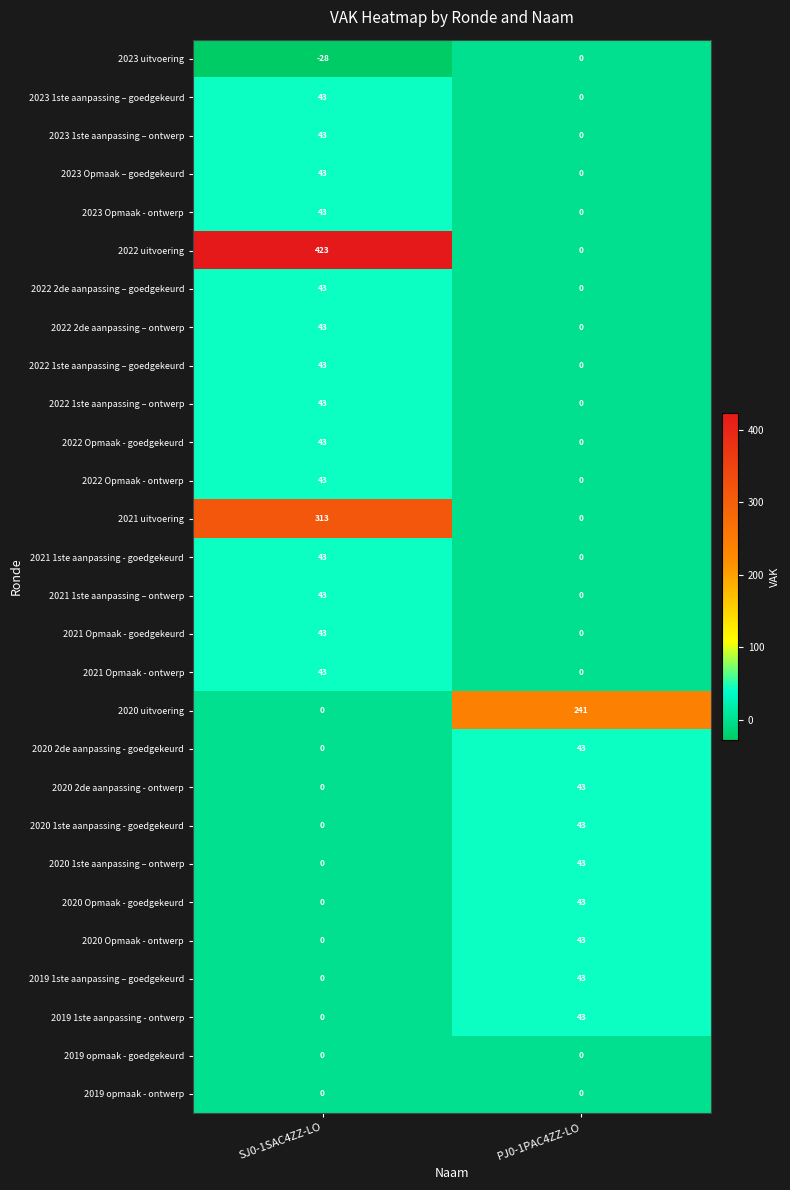

At which category is the sum across all series the highest?

SJ0-1SAC4ZZ-LO